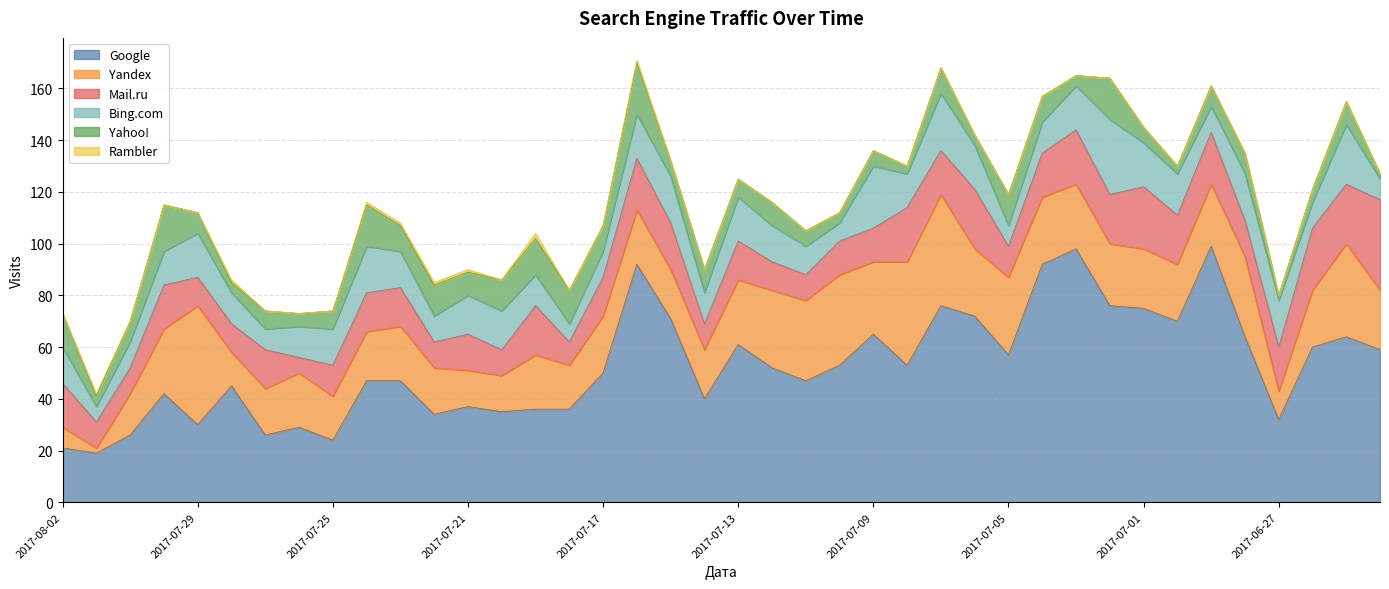

Rank the series by their maximum value, from highest to lowest.

Google, Yandex, Mail.ru, Bing.com, Yahoo!, Rambler